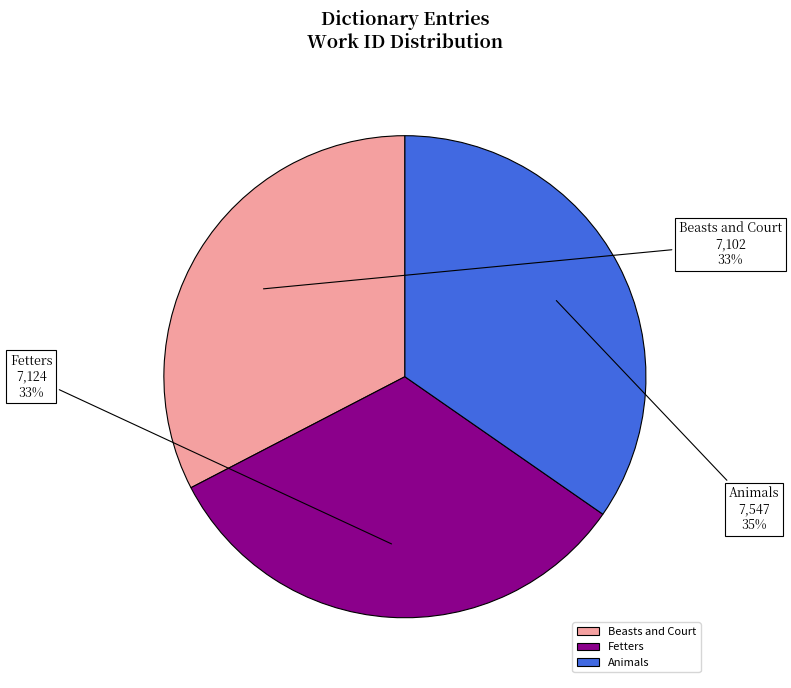

To the nearest percent, what is the average slice percentage?

33%